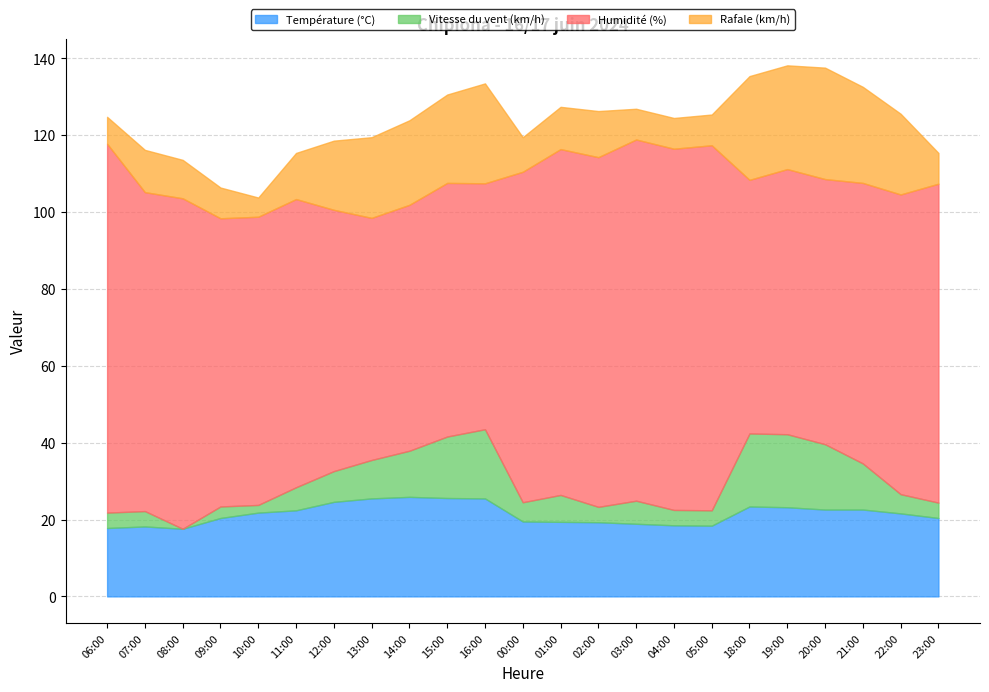

List the labels in order of Humidité (%) value, smallest first.

13:00, 14:00, 16:00, 15:00, 18:00, 12:00, 19:00, 20:00, 21:00, 09:00, 10:00, 11:00, 22:00, 07:00, 23:00, 08:00, 00:00, 01:00, 02:00, 03:00, 04:00, 05:00, 06:00